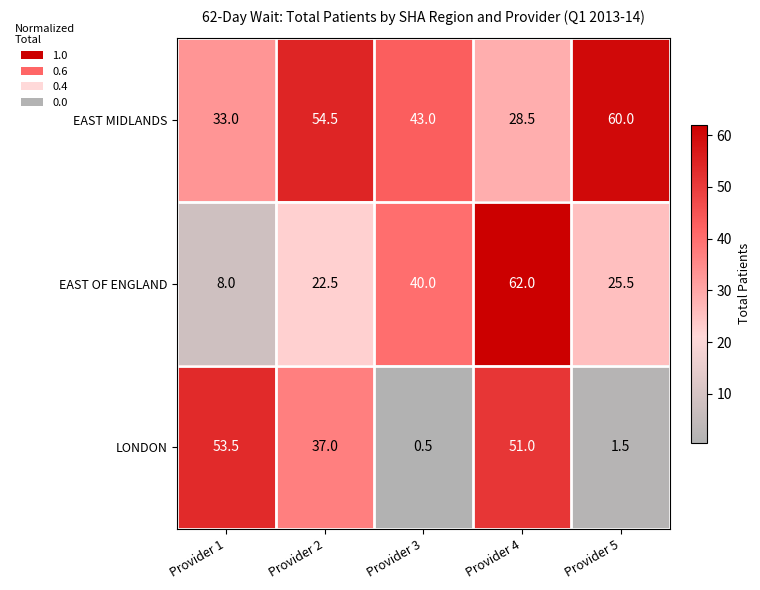

How many values in the LONDON series are below 37?

2